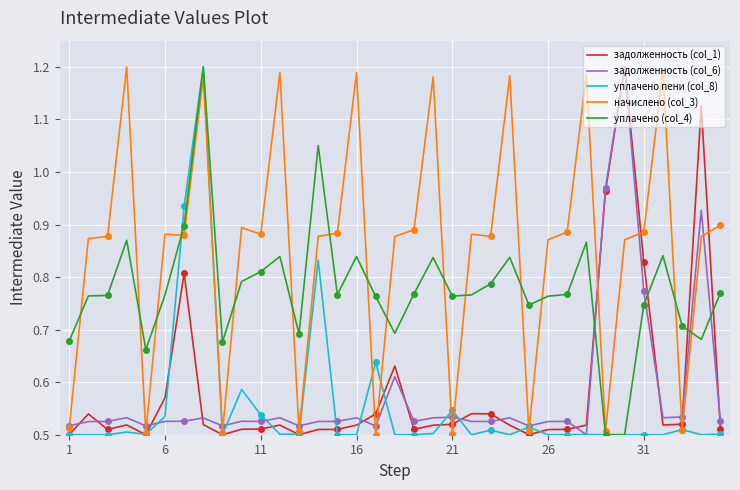

What is the label of the 35th point from the right?

1